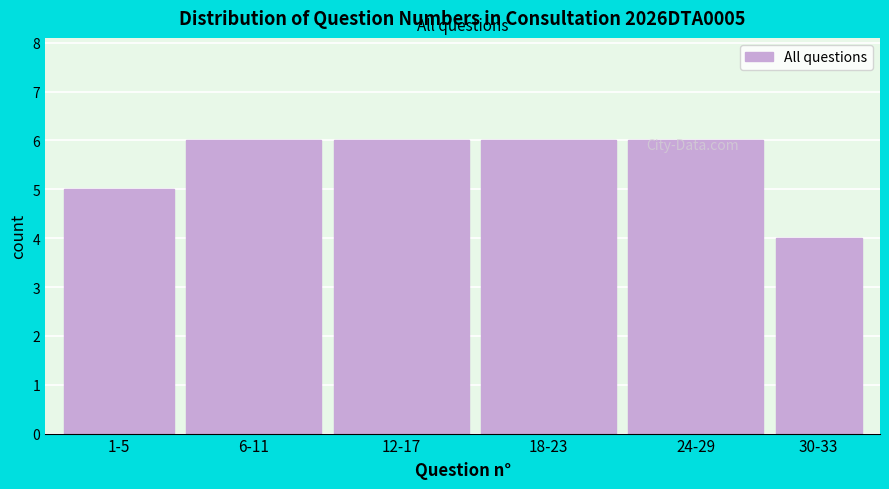

What is the label of the 6th bar from the right?

1-5